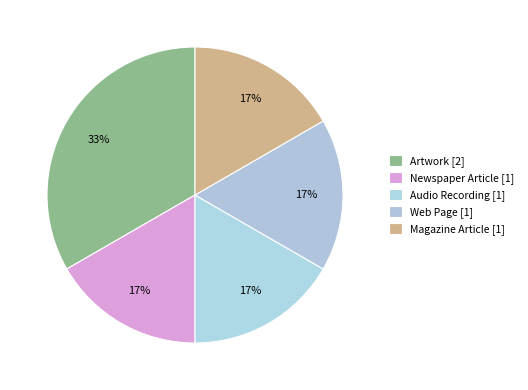

True or false: Magazine Article accounts for 44% of the total.

False